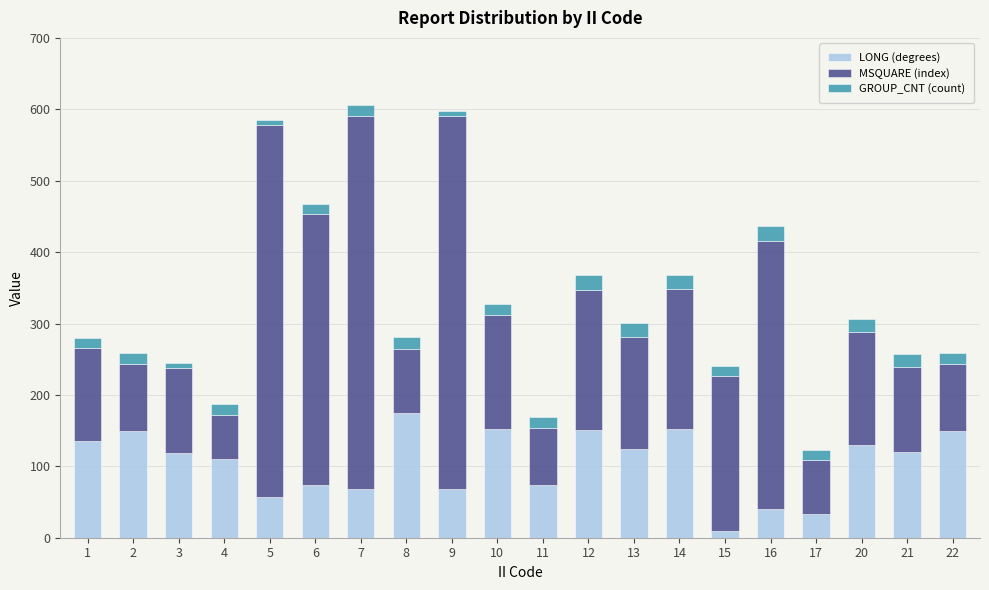

What is the total value across all series at 20?

306.5